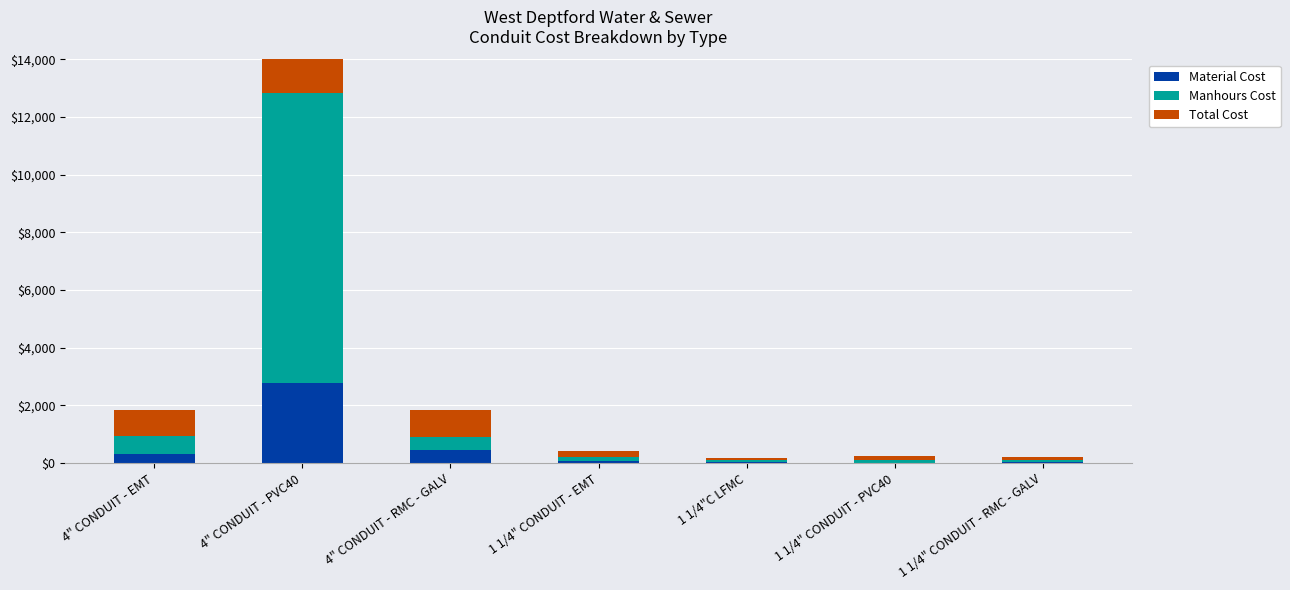

What is the average value of the Material Cost series?

527.0